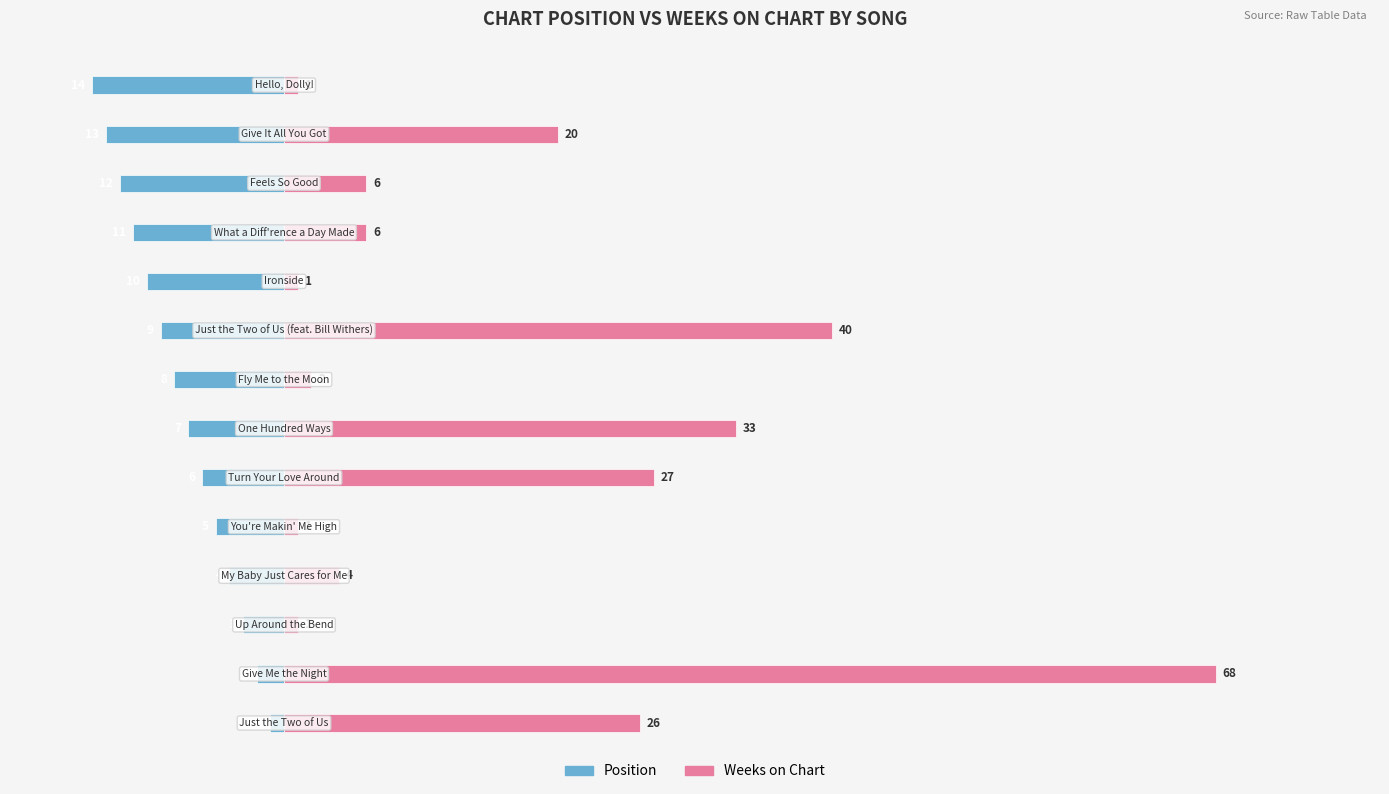

Which series has the largest range (max minus min)?

Weeks on Chart